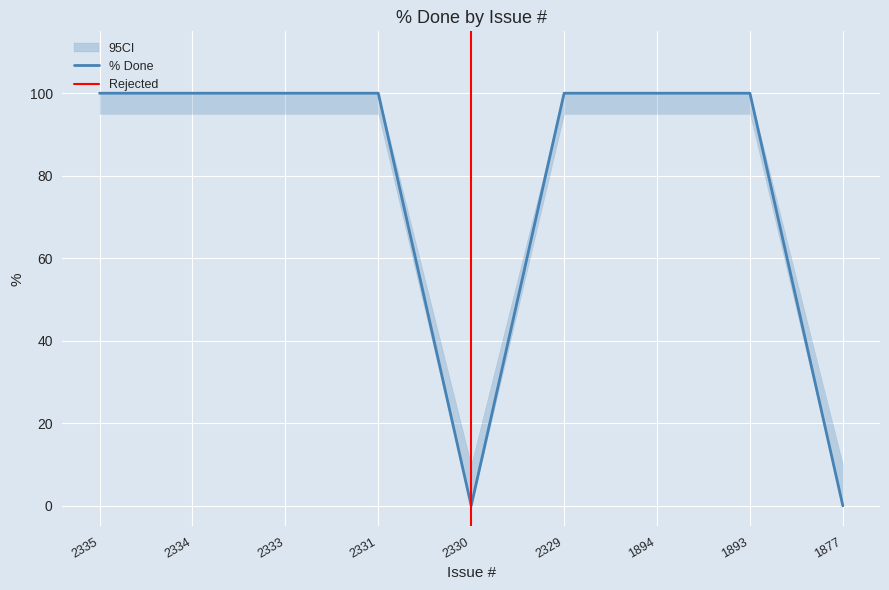

Reading right to left, transcribe all the data shown in this chart.

0	100	100	100	0	100	100	100	100